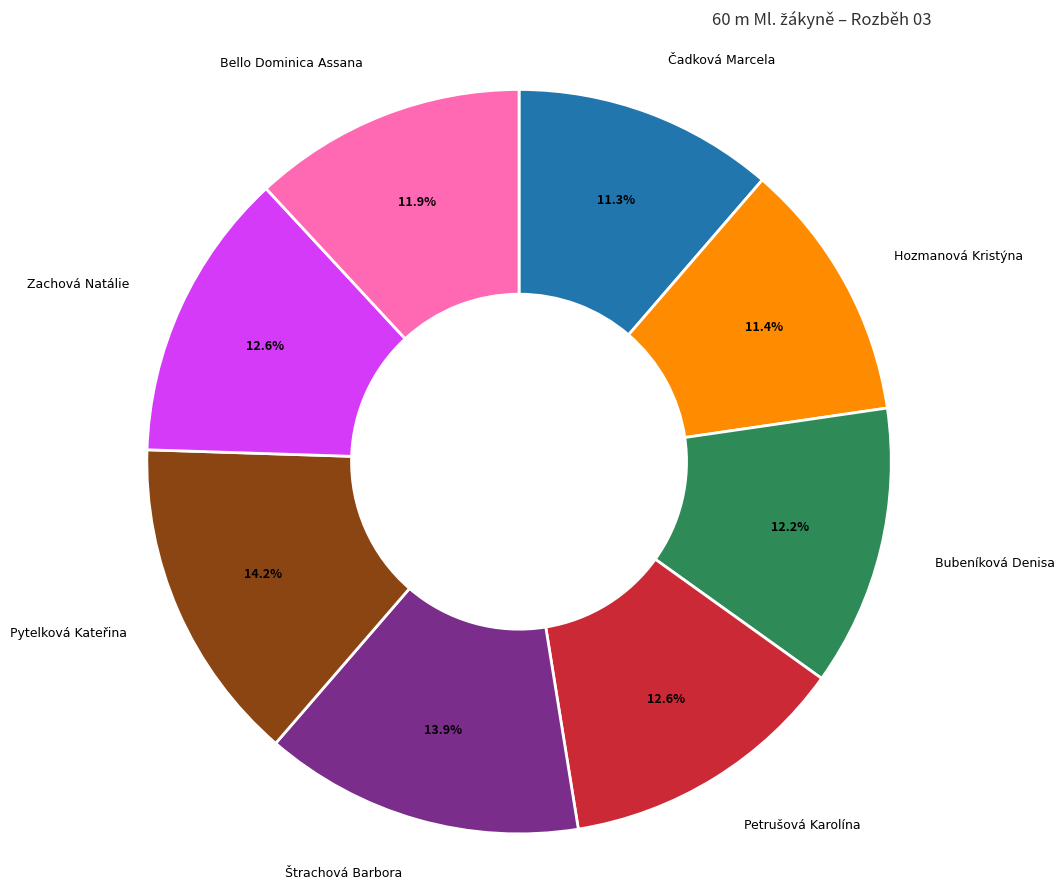

What is the ratio of the value at Petrušová Karolína to the value at Zachová Natálie?

1.0